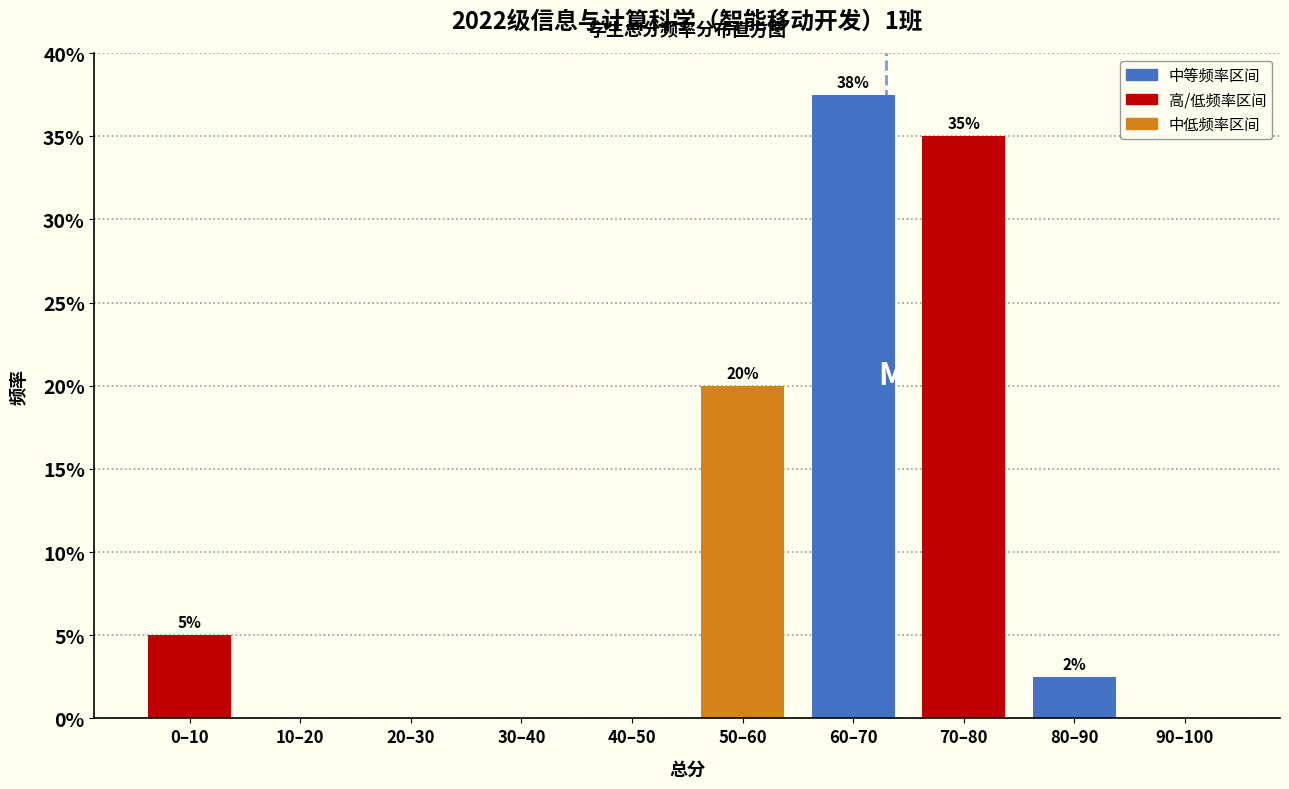

Which label corresponds to the largest value in the chart?

60–70